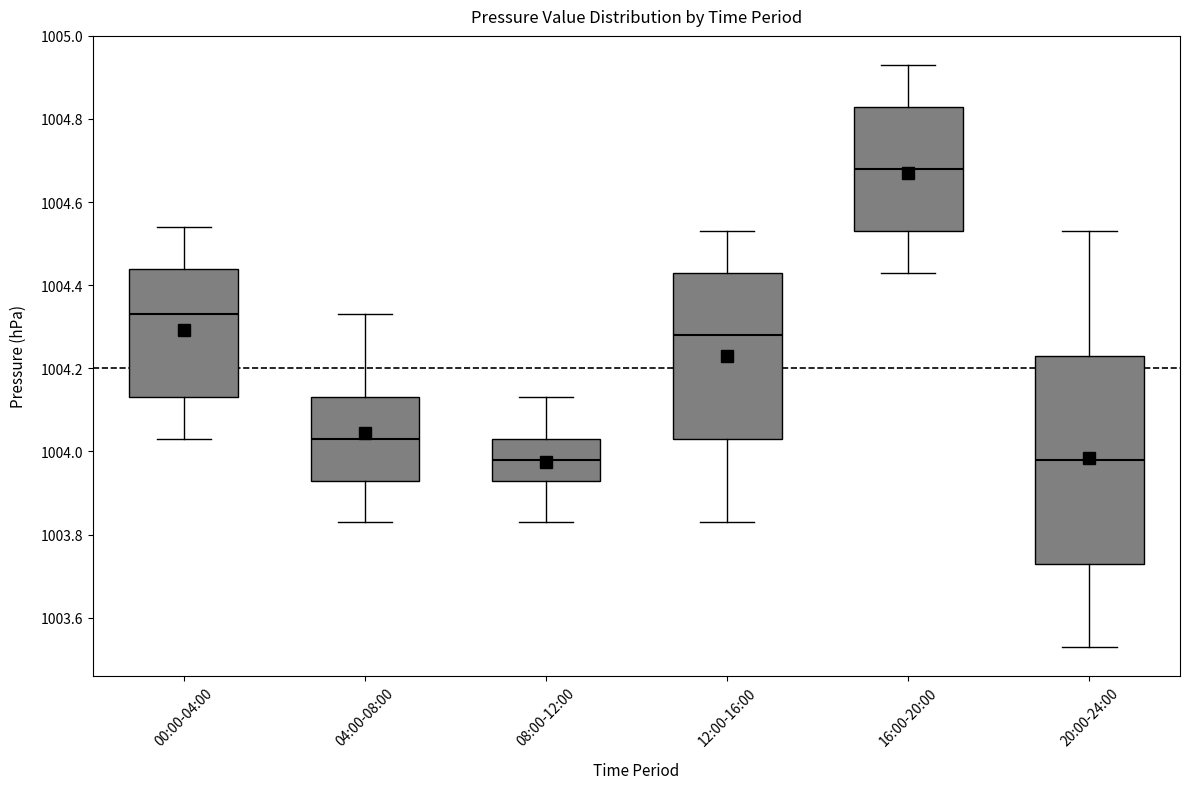

Where does the lower whisker of the box for 12:00-16:00 end on the y-axis? The values are not printed on the chart, so give them approximately, as read against the axis.

1003.84